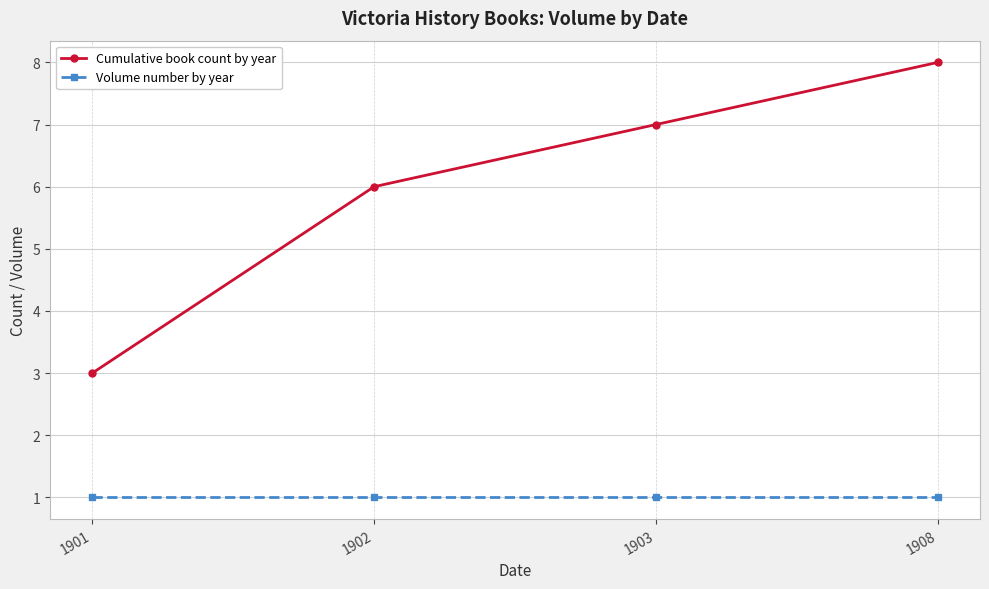

Reading left to right, transcribe all the data shown in this chart.

Cumulative book count by year: 3	6	7	8
Volume number by year: 1	1	1	1